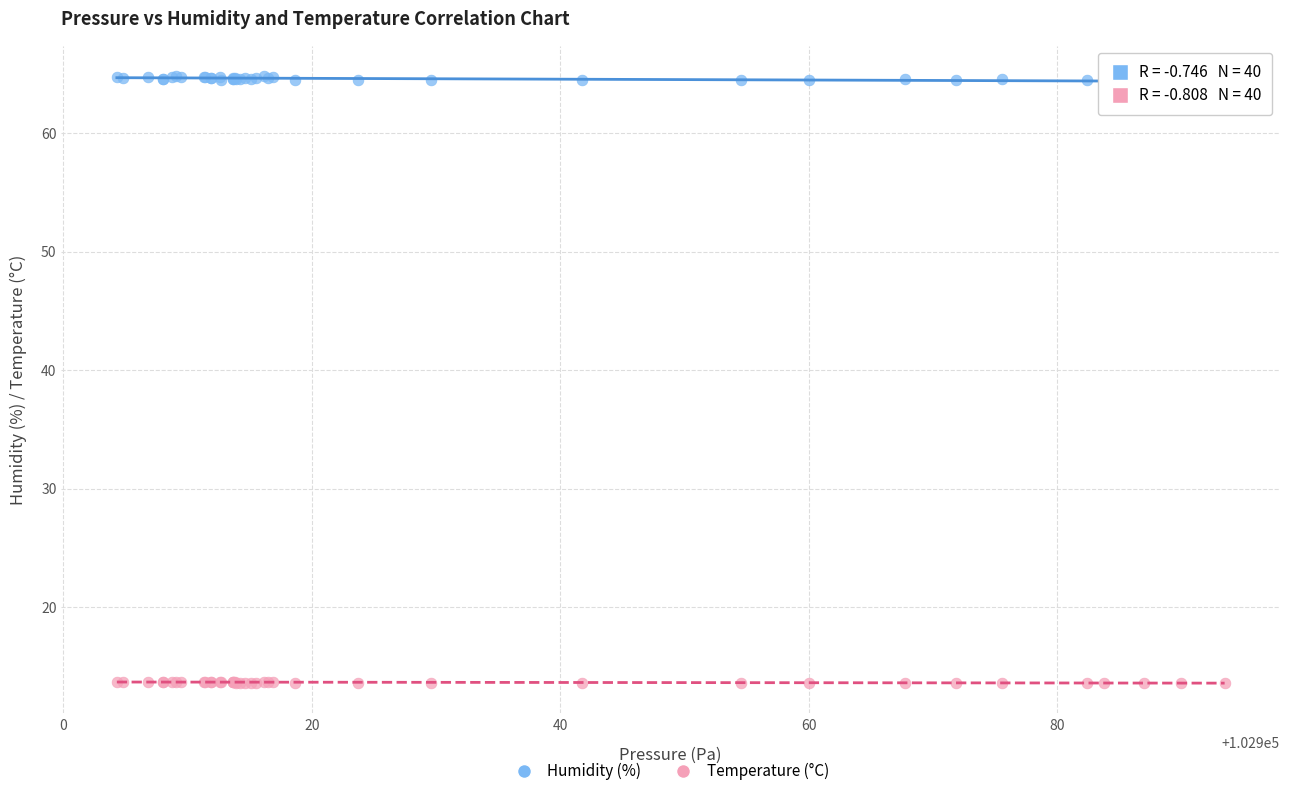

Which series has the largest Y range (max minus min)?

Humidity (%)